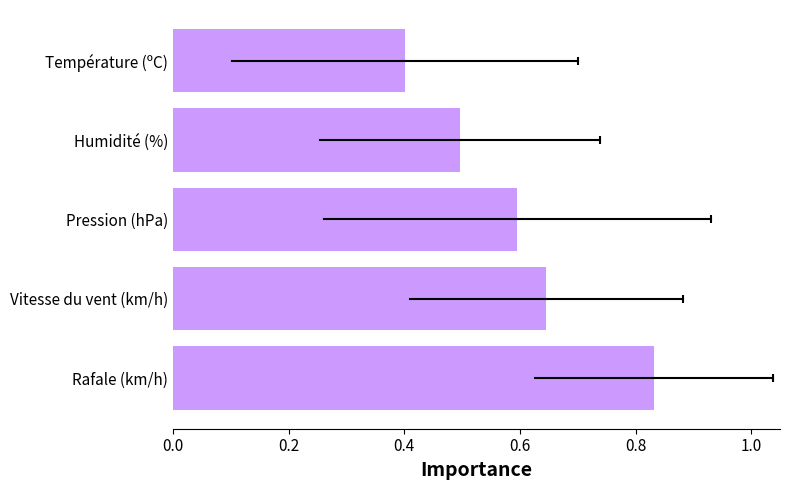

Between Rafale (km/h) and Humidité (%), which is larger?

Rafale (km/h)